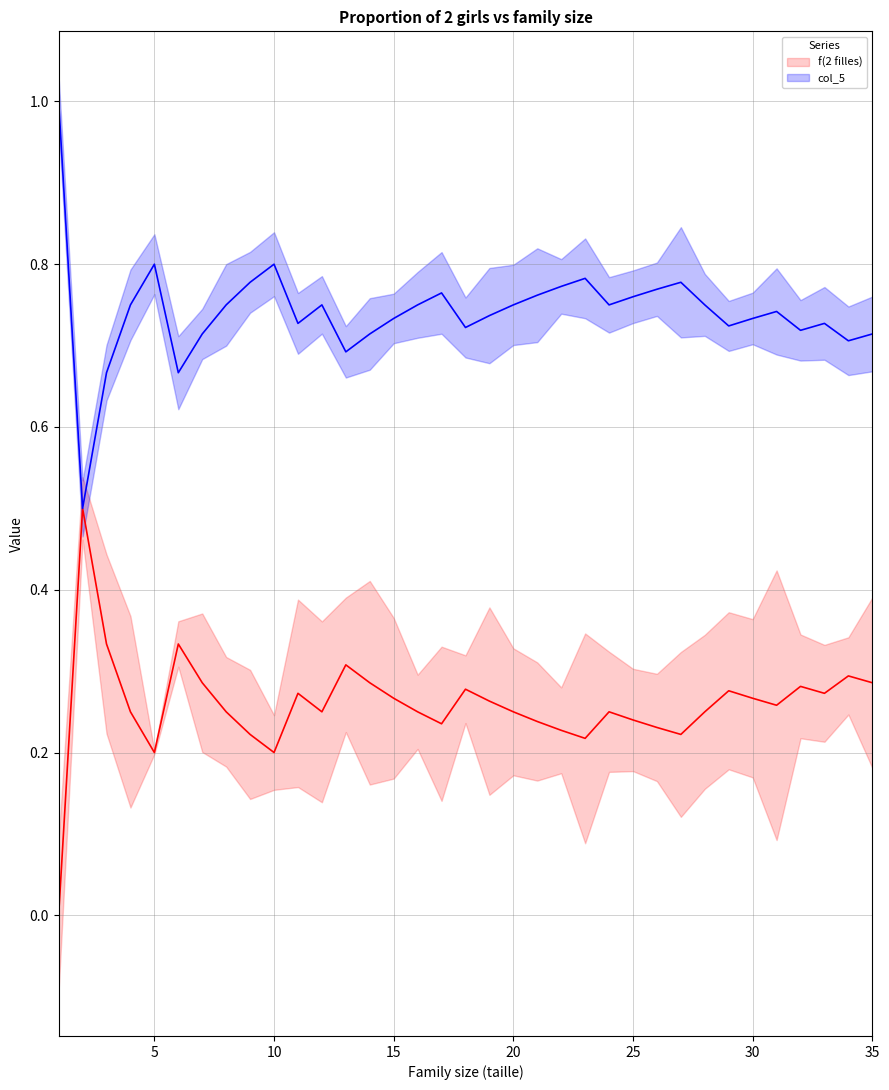

How many col_5 values are between 0 and 1?

35